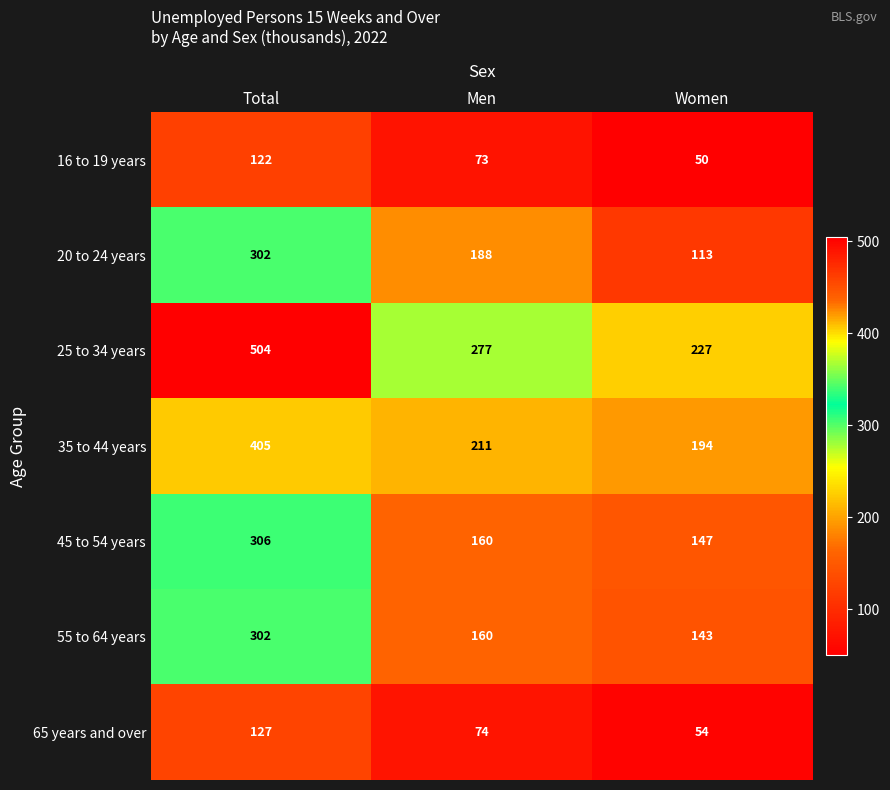

What is the sum of all 35 to 44 years values?

810